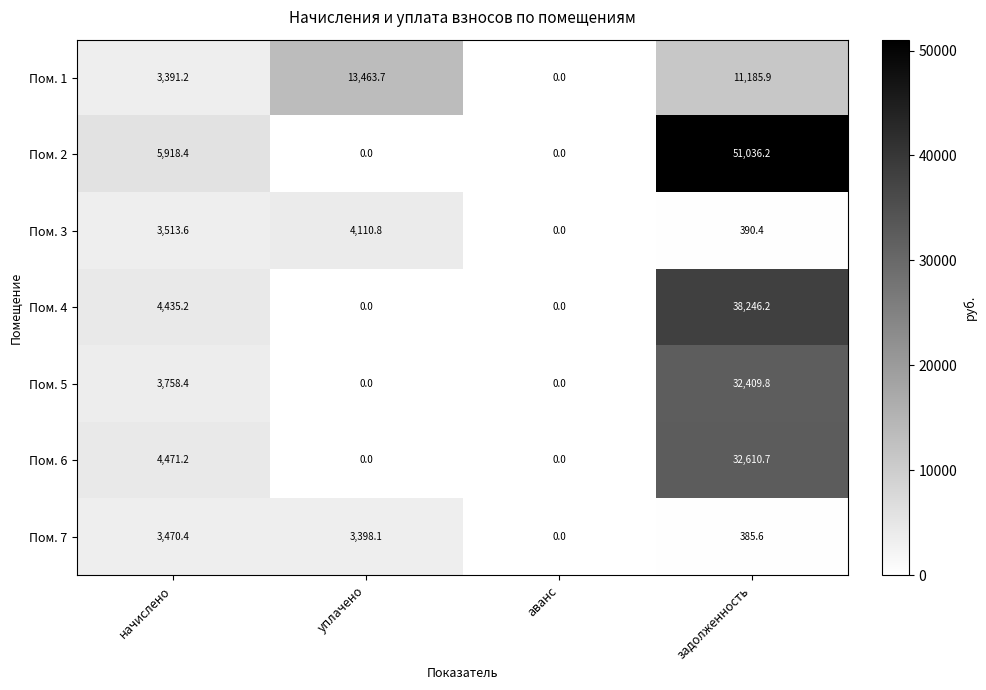

True or false: Пом. 6 has a value of 2366.1 at начислено.

False